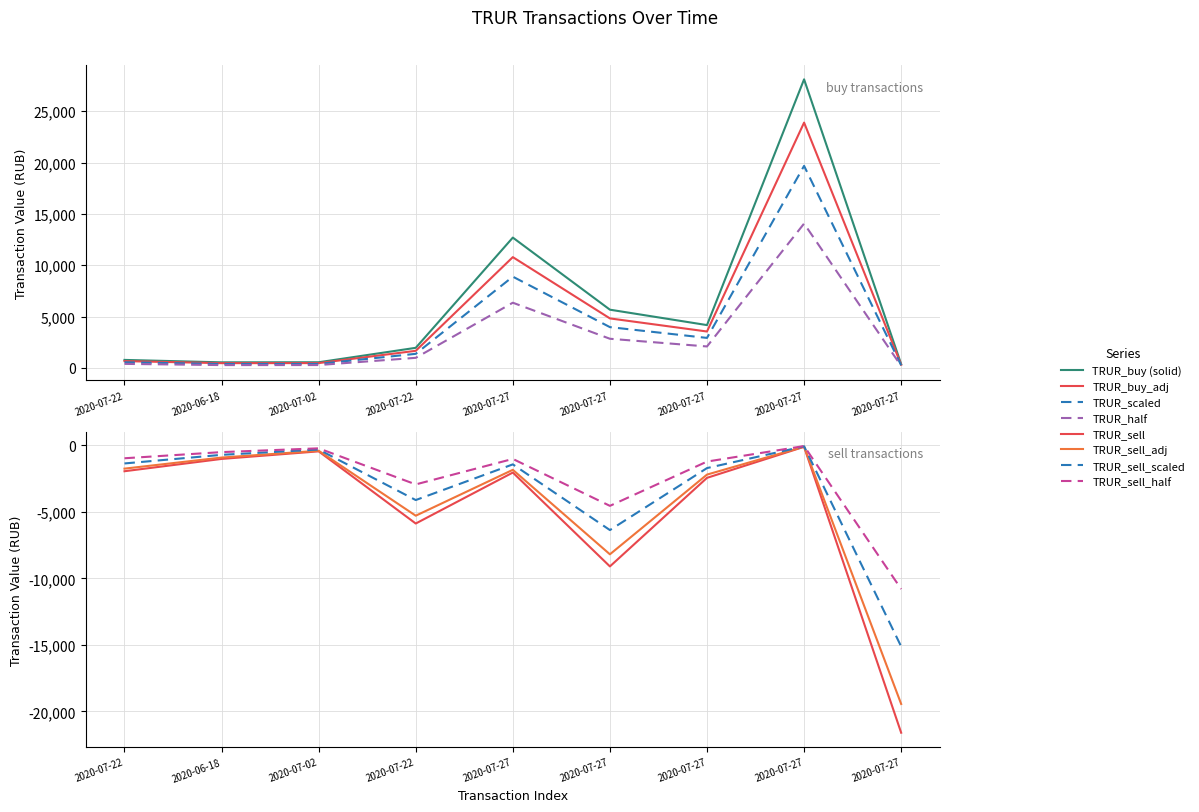

In TRUR_buy, how many points are higher than both neighbors (excluding endpoints)?

2